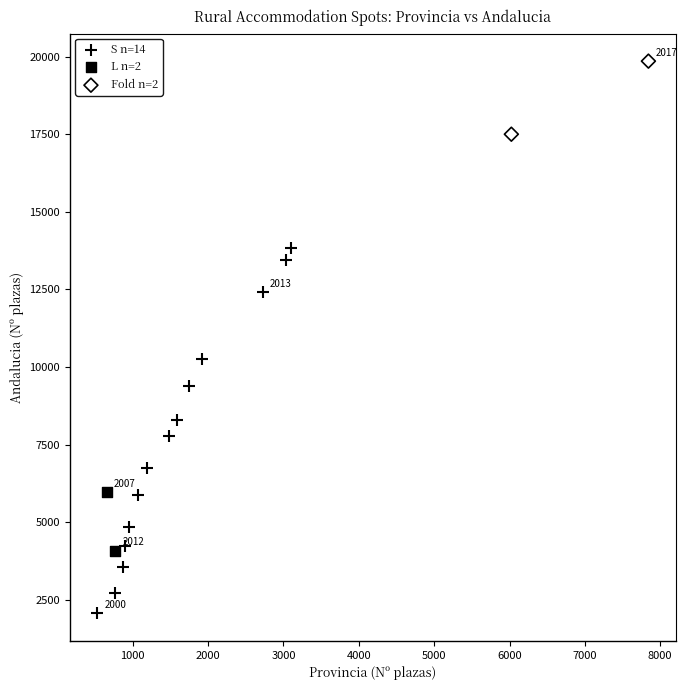

What are all the series names shown in the legend?

S n=14, L n=2, Fold n=2